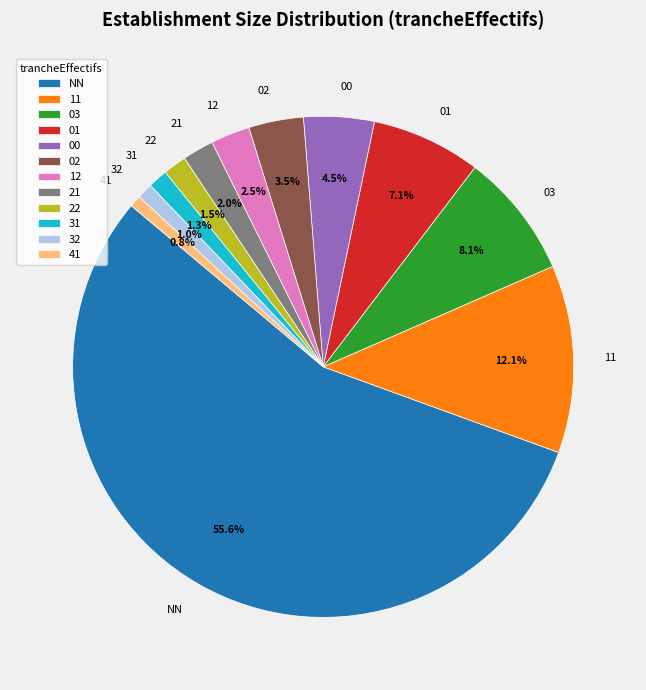

Which category has the biggest portion of the pie?

NN